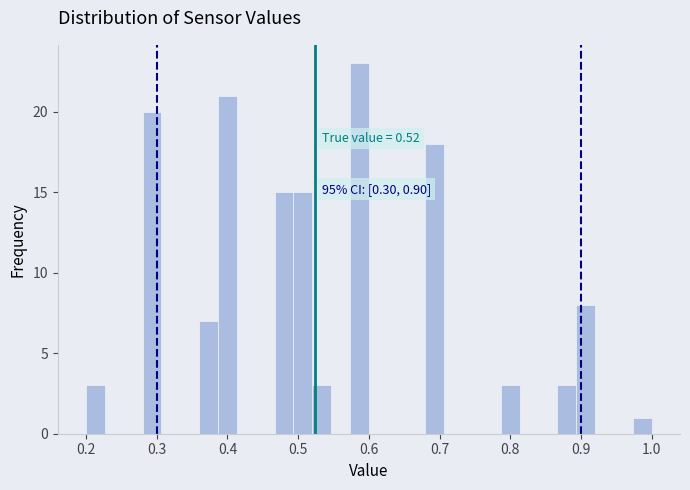

Read against the x-axis, roughly where is the centre of the tallest bar?

0.59